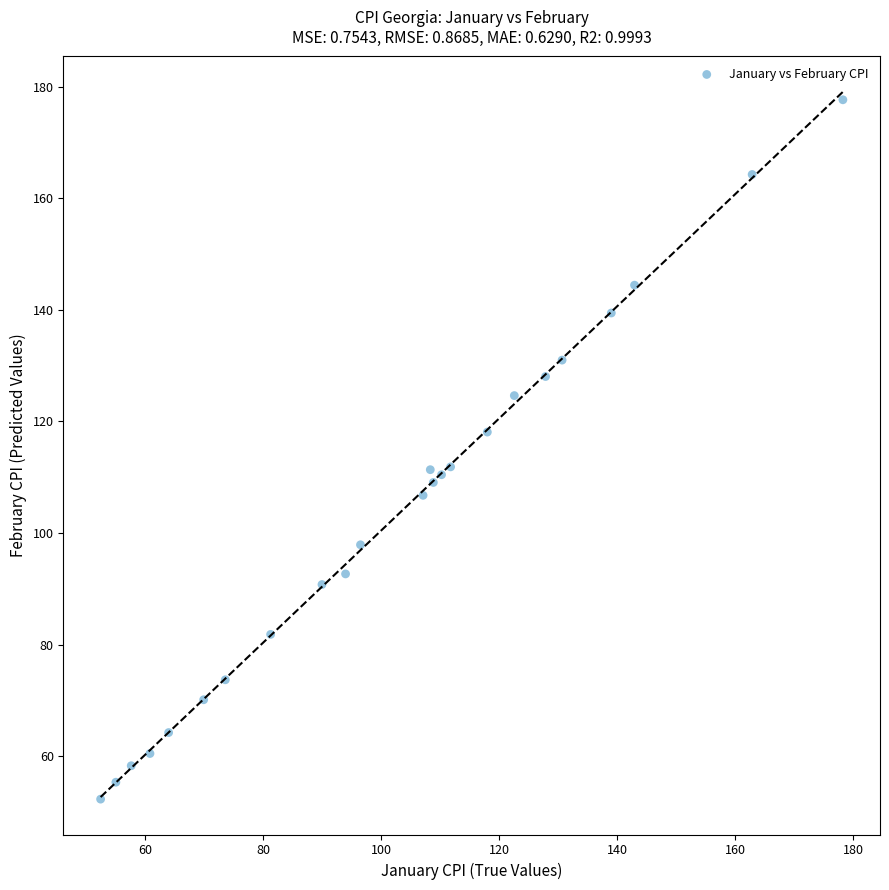

What is the range of X values (max minus min)?

125.8